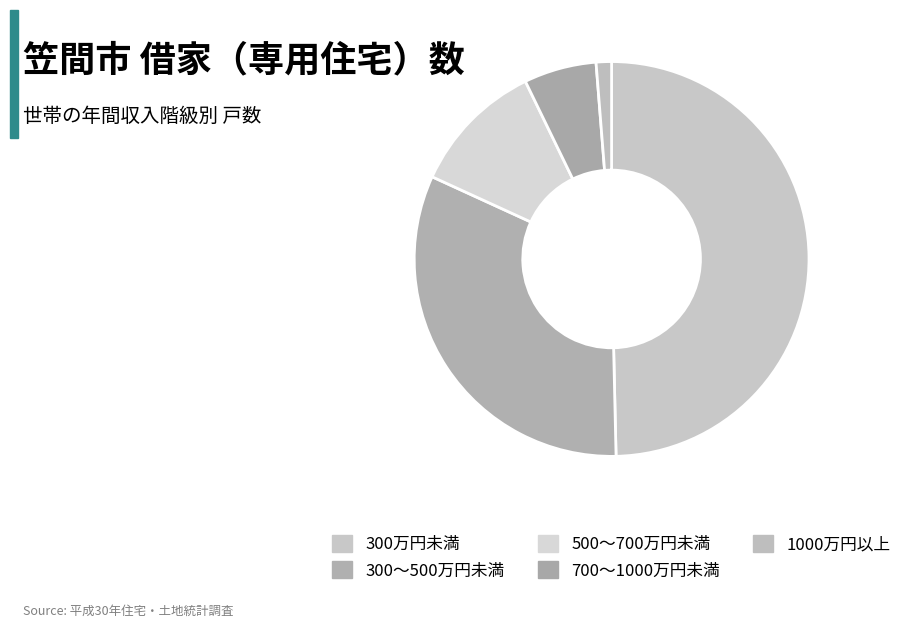

To the nearest percent, what is the difference between the 300～500万円未満 and 500～700万円未満 slice percentages?

21%